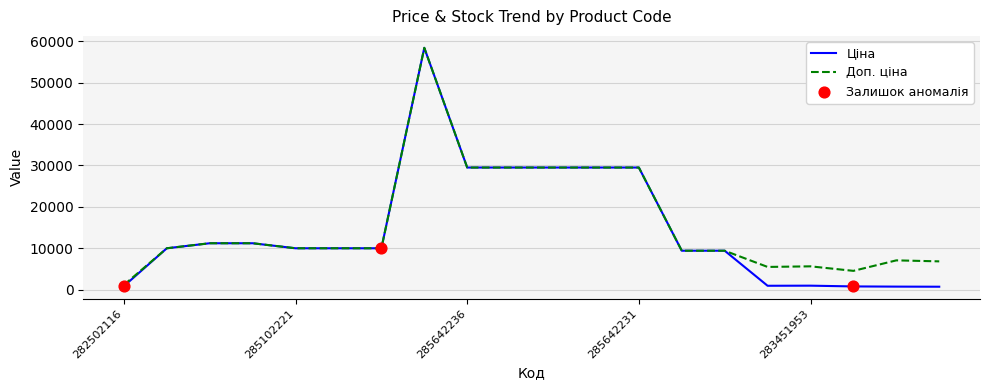

Which series has the largest total across all categories?

Доп. ціна